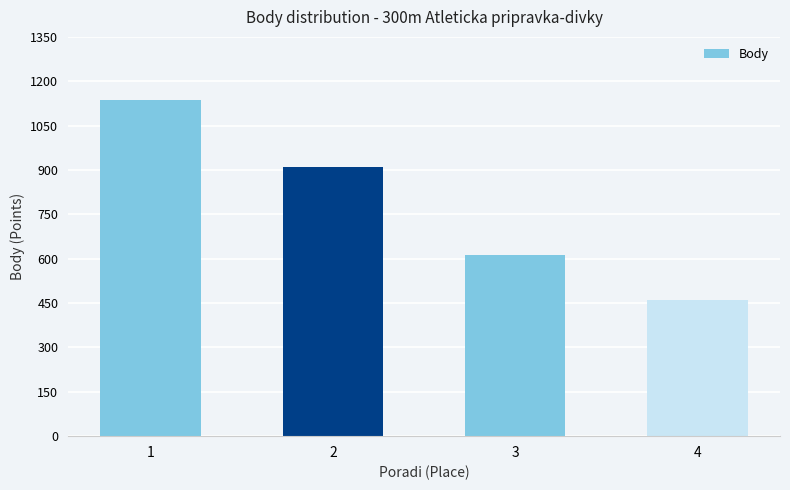

What is the greatest value displayed?

1135